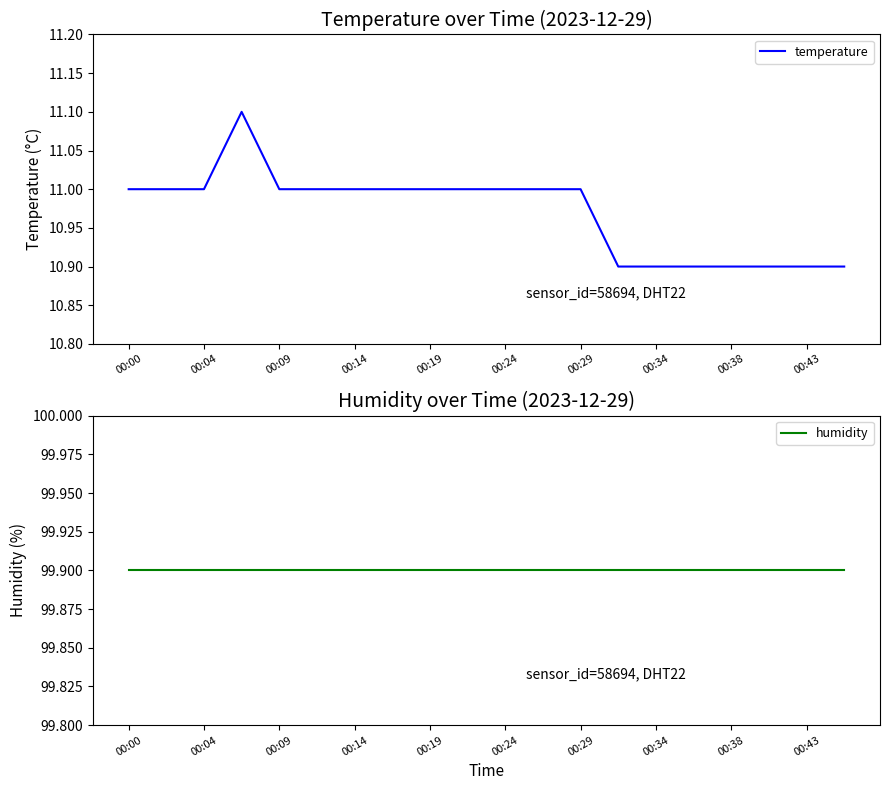

What is the maximum value for temperature?

11.1